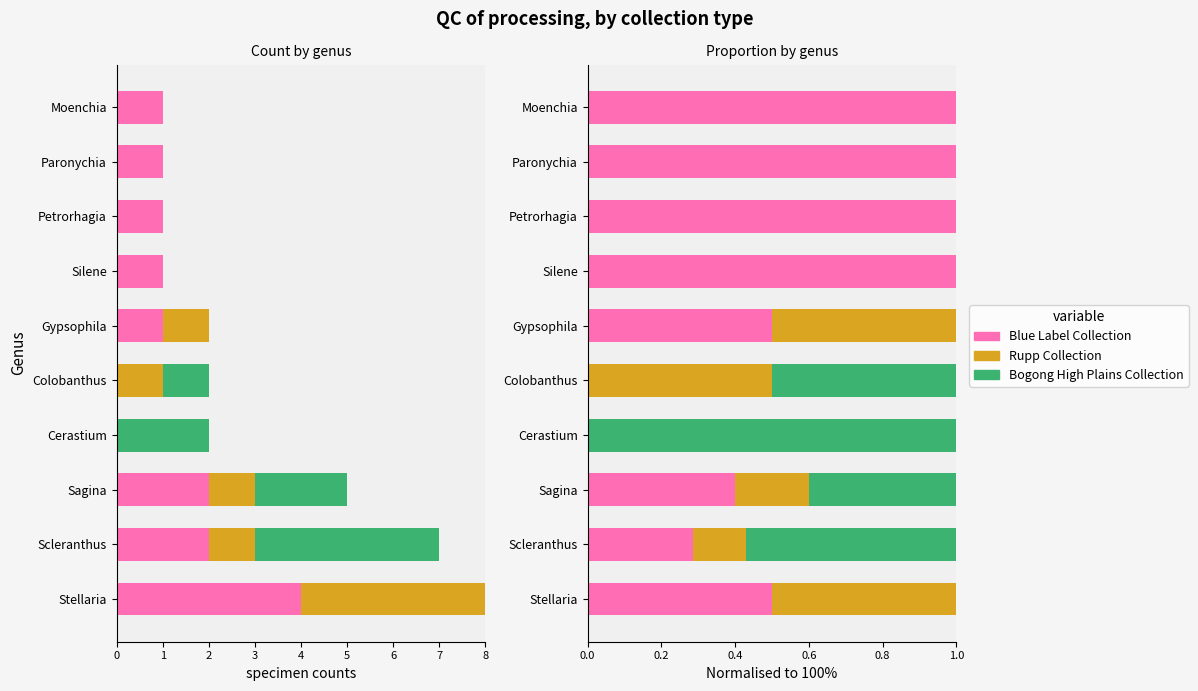

How many distinct data groups are displayed?

3